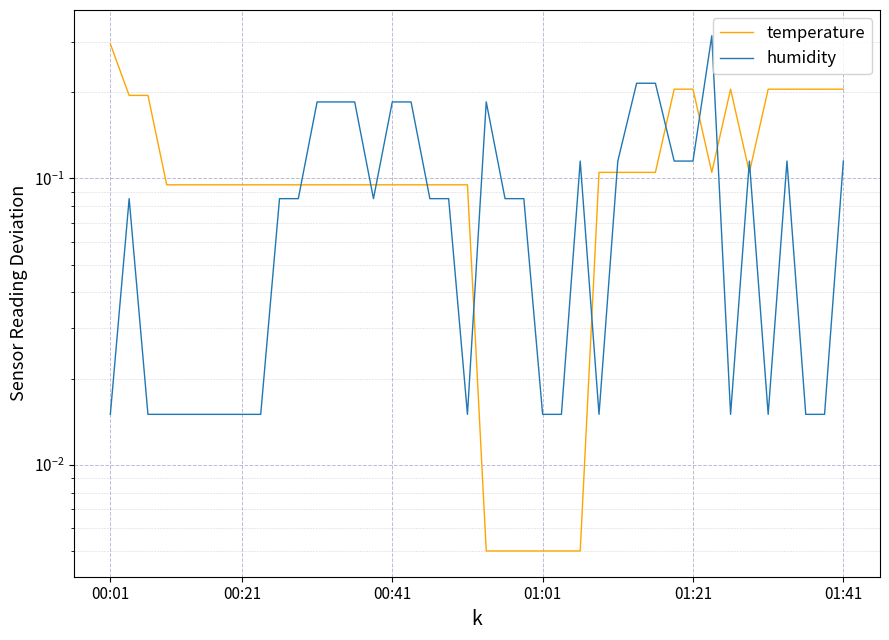

Is the value of humidity at 22 greater than the value of temperature at 26?

No